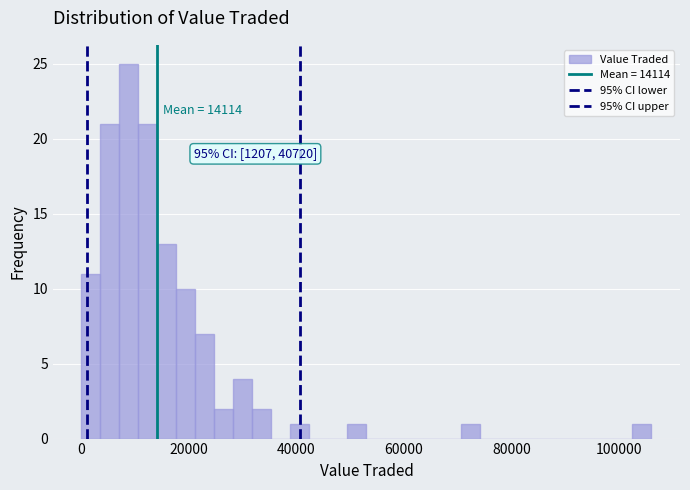

Around what value on the x-axis is the tallest bar? Give the approximate position of its centre, as read against the axis.

8000